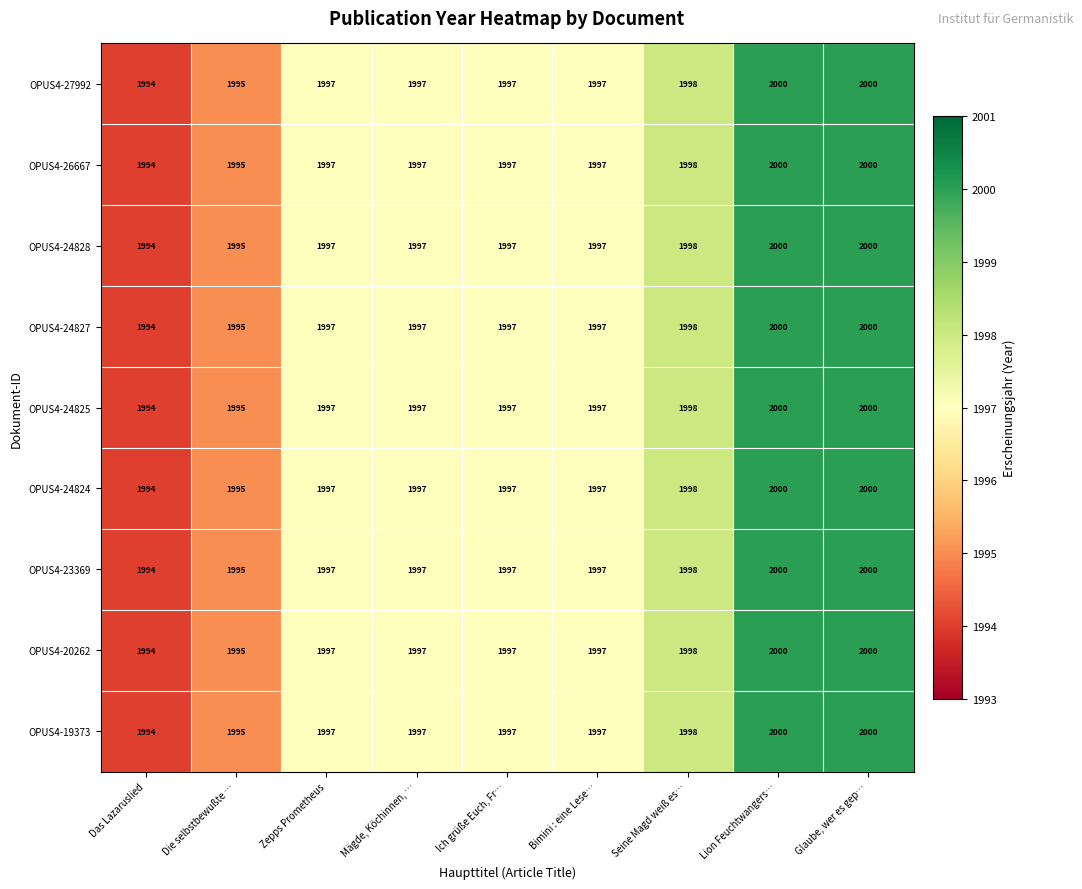

What is the total value across all series at Bimini : eine Lese…?

17973